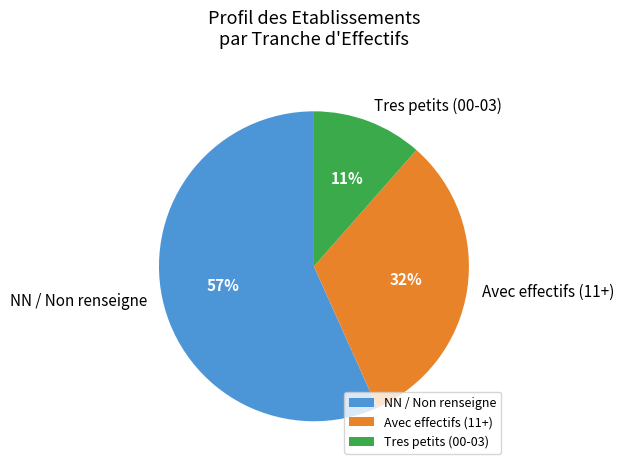

Between Tres petits (00-03) and NN / Non renseigne, which is larger?

NN / Non renseigne